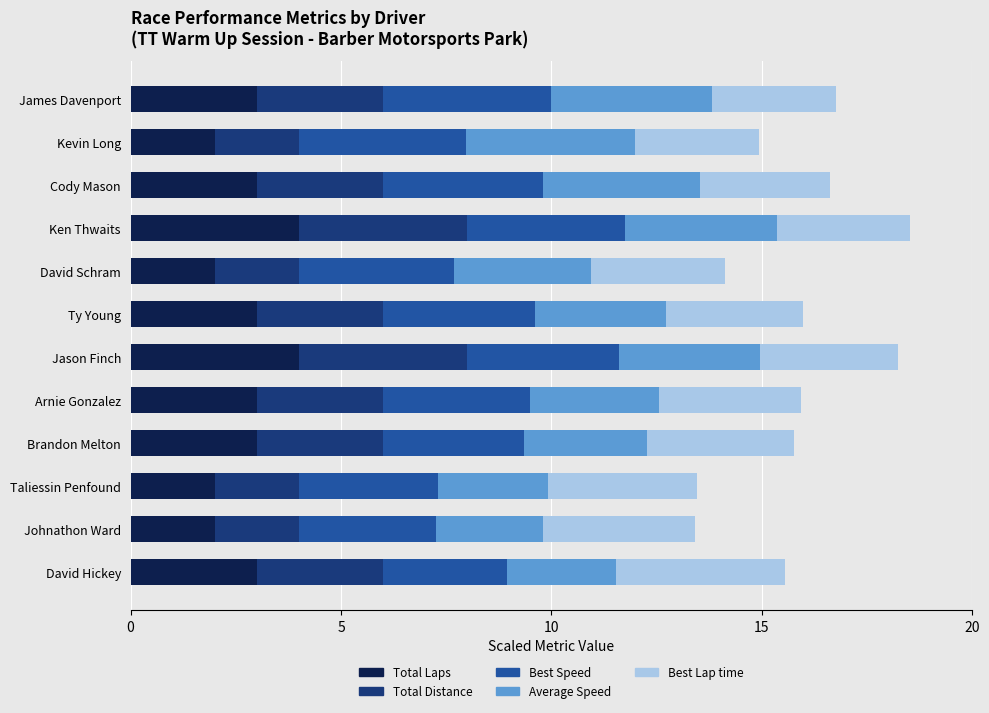

What is the total value across all series at Johnathon Ward?

13.4